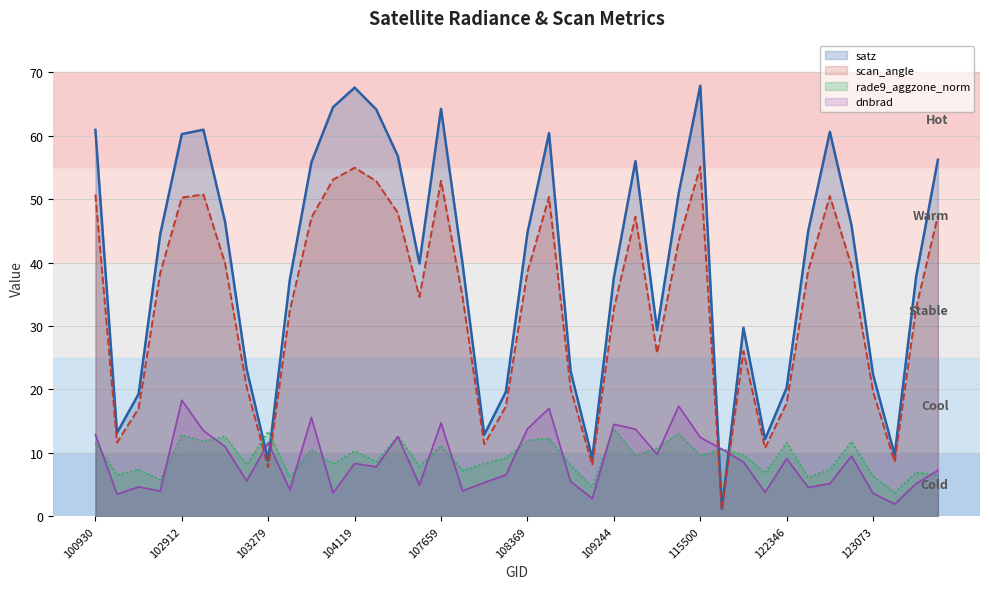

What is the sum of the satz_line values at 37 and 100930?

70.6